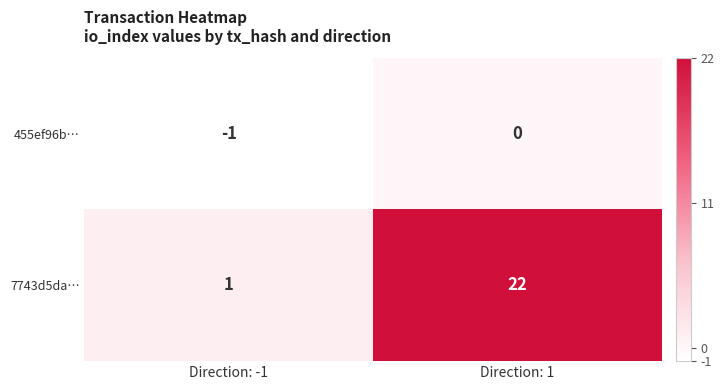

What is the highest value of the 7743d5da… series?

22